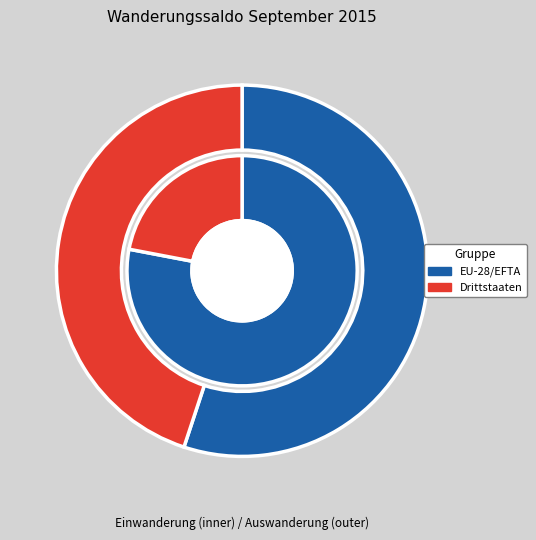

To the nearest percent, what is the difference between the Drittstaaten and EU-28/EFTA slice percentages?

10%